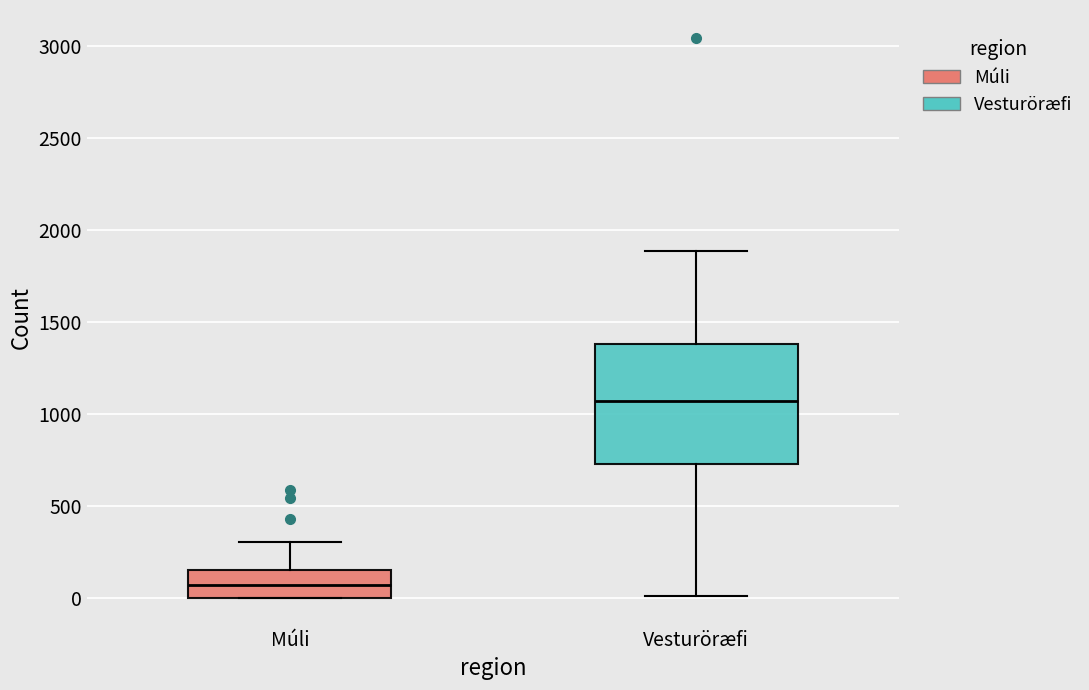

Reading left to right, transcribe this box plot: for each box, give where its median line is, the range the box spans, and where its two whiskers end, as read against the y-axis. The values are not printed on the chart, so give them approximately, as read against the axis.

Múli: median 50, box 0 to 150, whiskers 0 to 300
Vesturöræfi: median 1050, box 700 to 1400, whiskers 0 to 1900